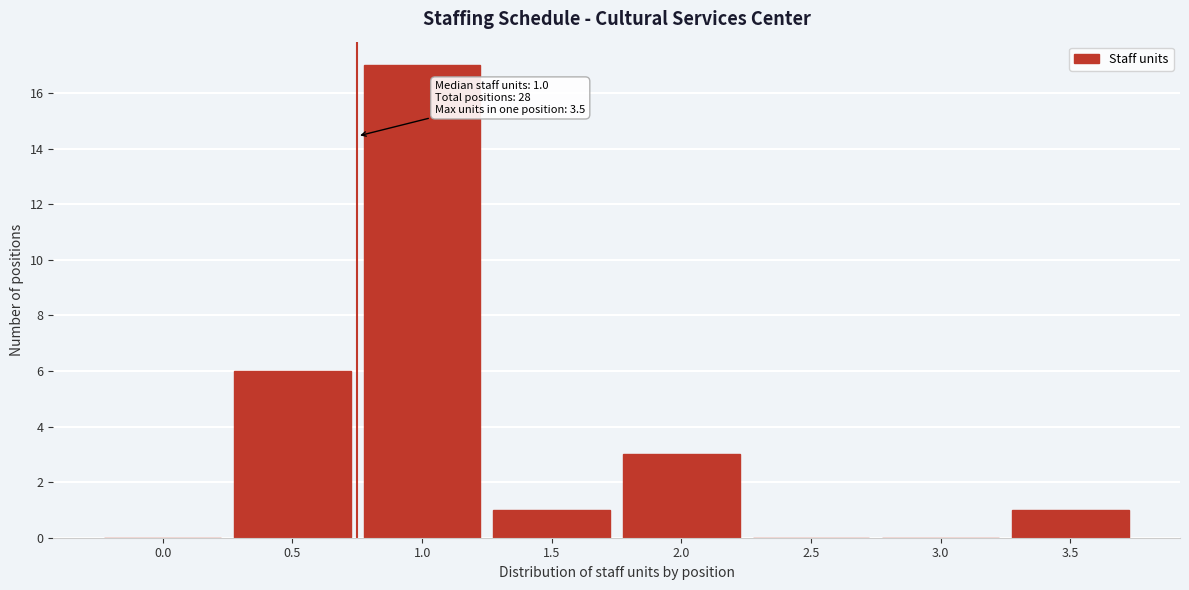

Reading right to left, extract all data points from this chart.

3.5=1	3.0=0	2.5=0	2.0=3	1.5=1	1.0=17	0.5=6	0.0=0